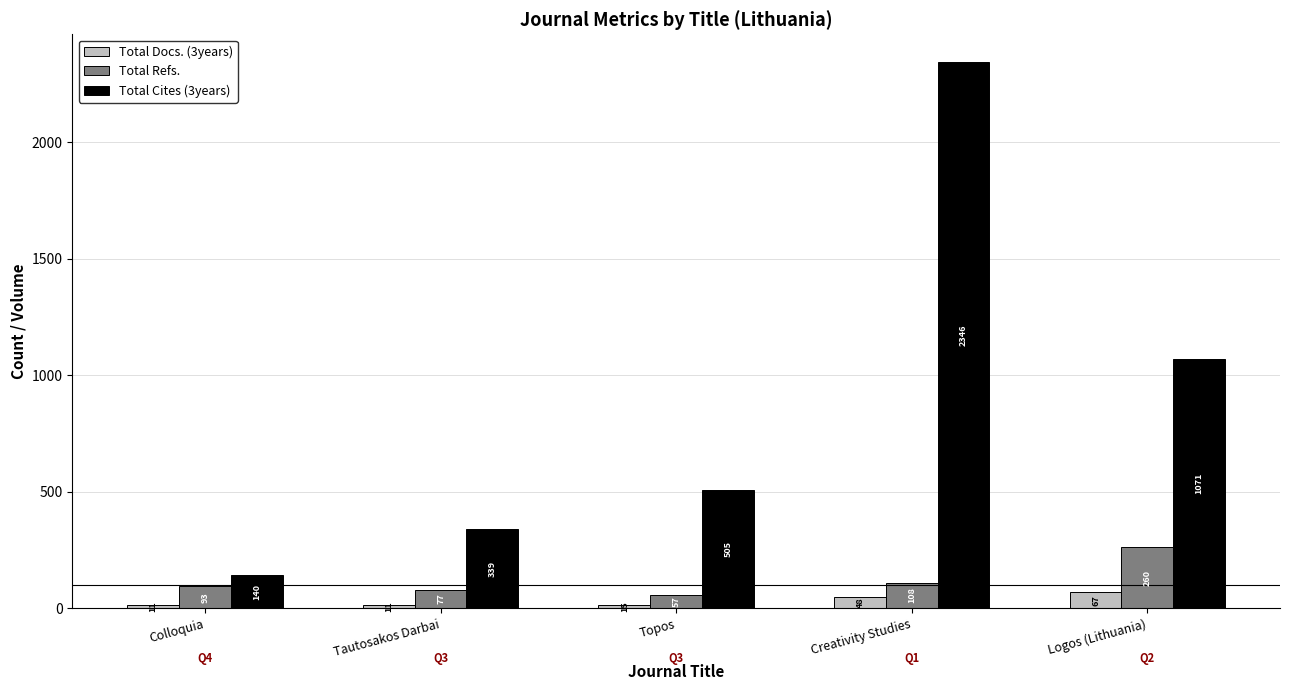

What is the maximum value shown in the chart?

2346